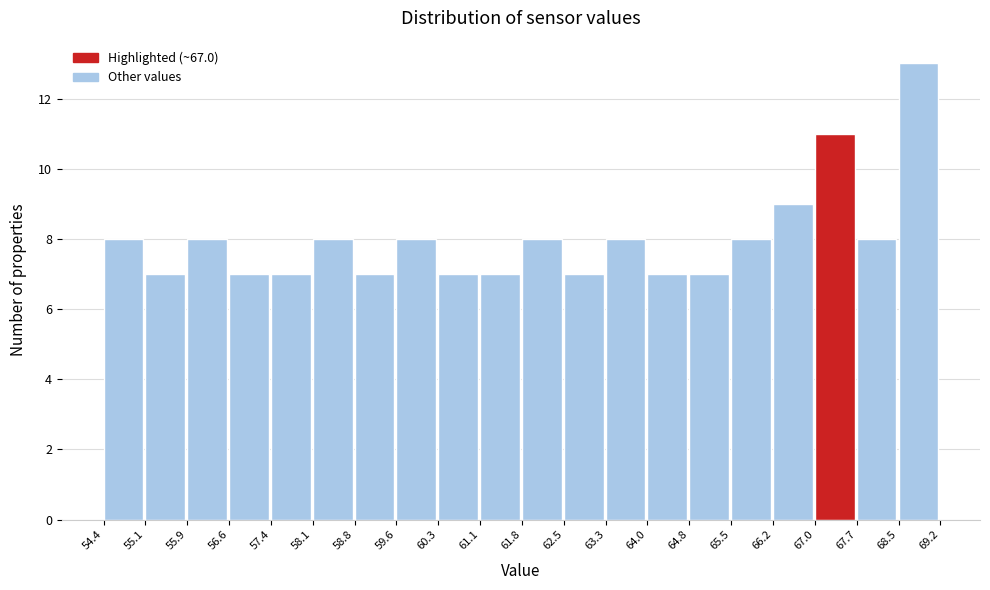

Reading left to right, transcribe this chart: for each bar, give the range it covers on the x-axis and its height. The values are not printed on the chart, so give them approximately, as read against the axis.

54.4 to 55.1: 8
55.1 to 55.9: 7
55.9 to 56.6: 8
56.6 to 57.4: 7
57.4 to 58.1: 7
58.1 to 58.8: 8
58.8 to 59.6: 7
59.6 to 60.3: 8
60.3 to 61.1: 7
61.1 to 61.8: 7
61.8 to 62.5: 8
62.5 to 63.3: 7
63.3 to 64.0: 8
64.0 to 64.8: 7
64.8 to 65.5: 7
65.5 to 66.2: 8
66.2 to 67.0: 9
67.0 to 67.7: 11
67.7 to 68.5: 8
68.5 to 69.2: 13